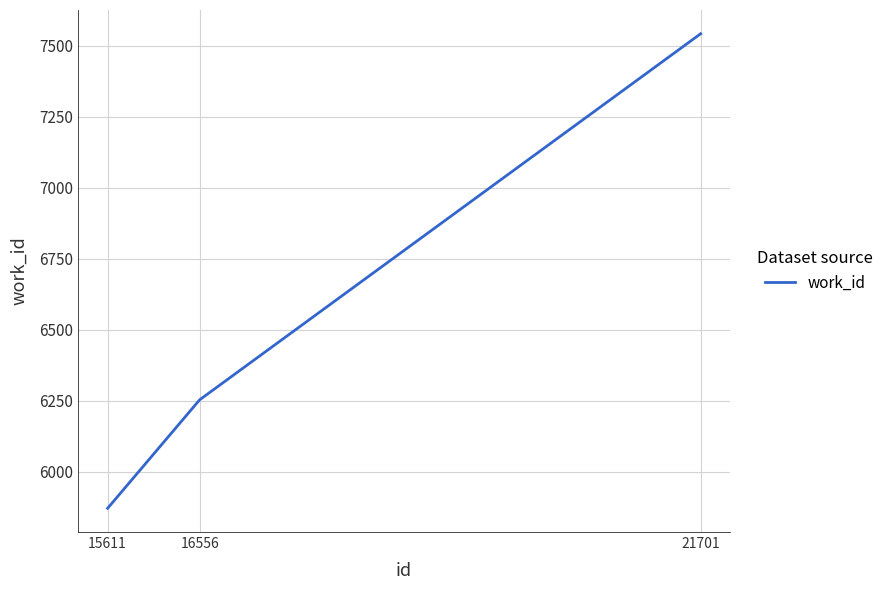

What is the smallest value displayed?

5871